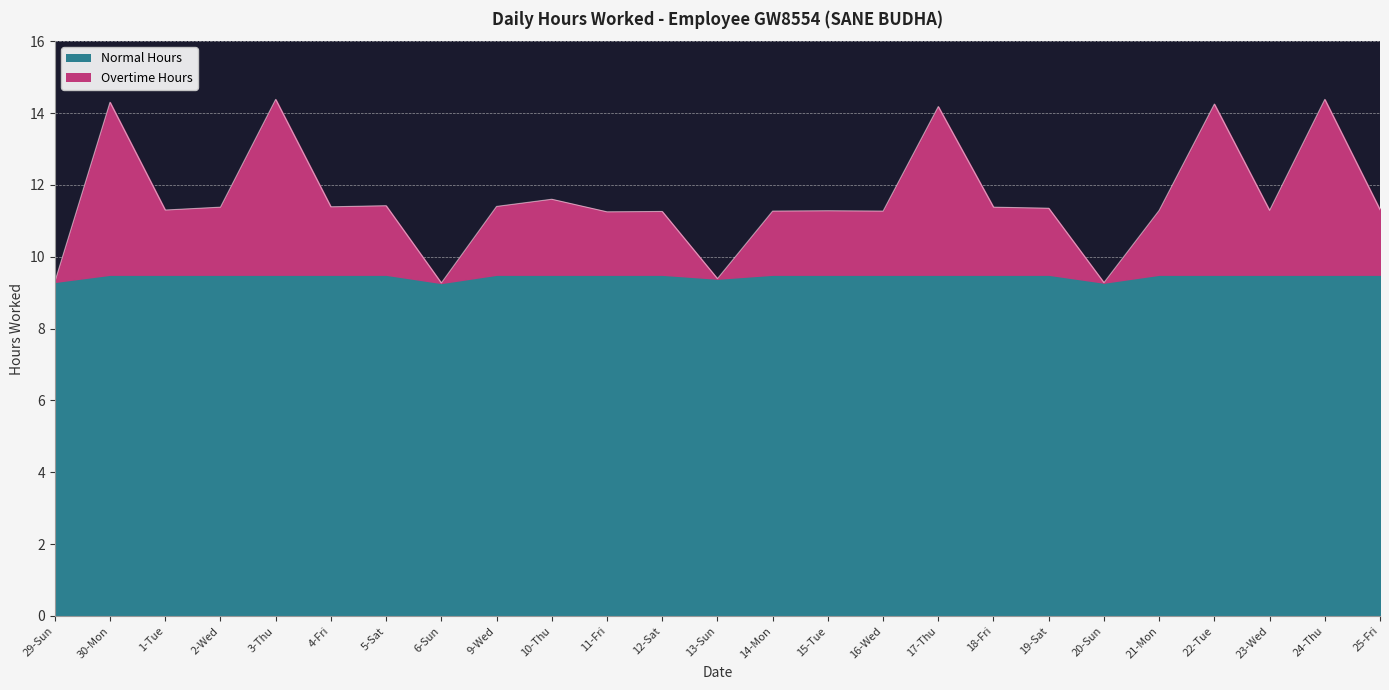

What is the value of the 2nd point from the left?

14.3